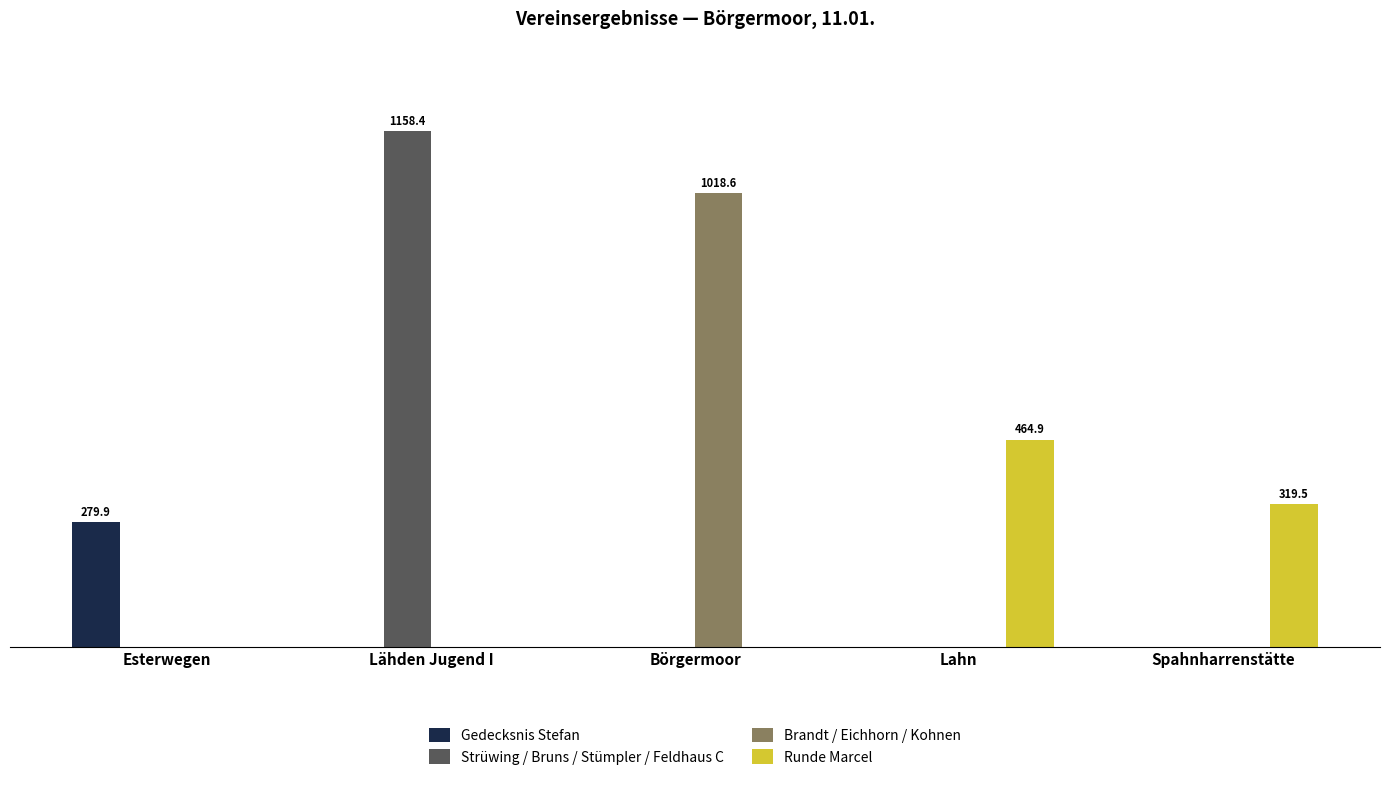

What are all the series names shown in the legend?

Gedecksnis Stefan, Strüwing / Bruns / Stümpler / Feldhaus C, Brandt / Eichhorn / Kohnen, Runde Marcel